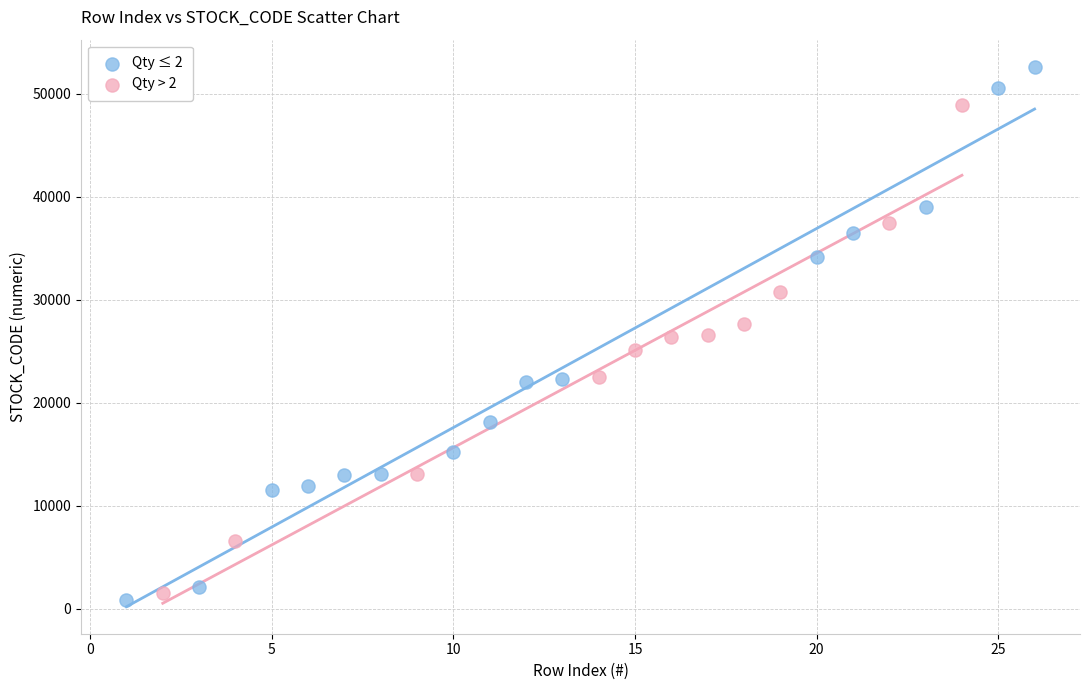

Which series reaches the maximum Y coordinate?

Qty ≤ 2